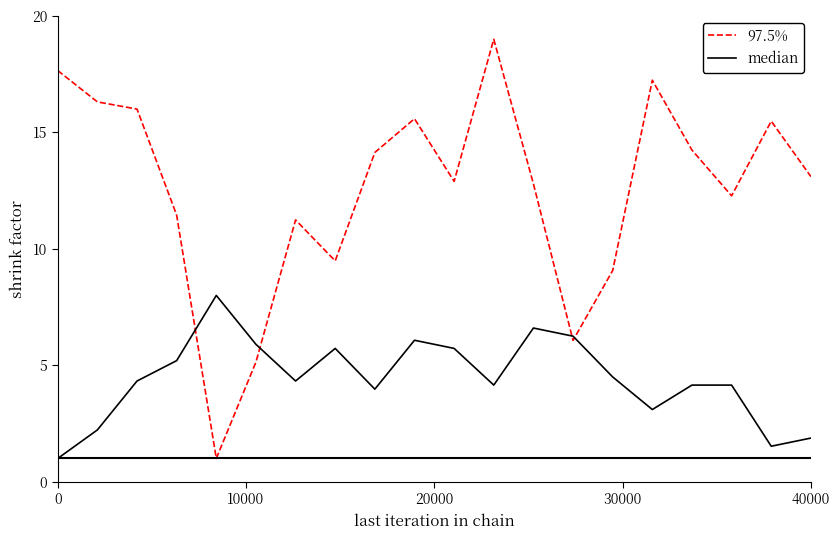

Rank the series by their average value, from lowest to highest.

median, 97.5%